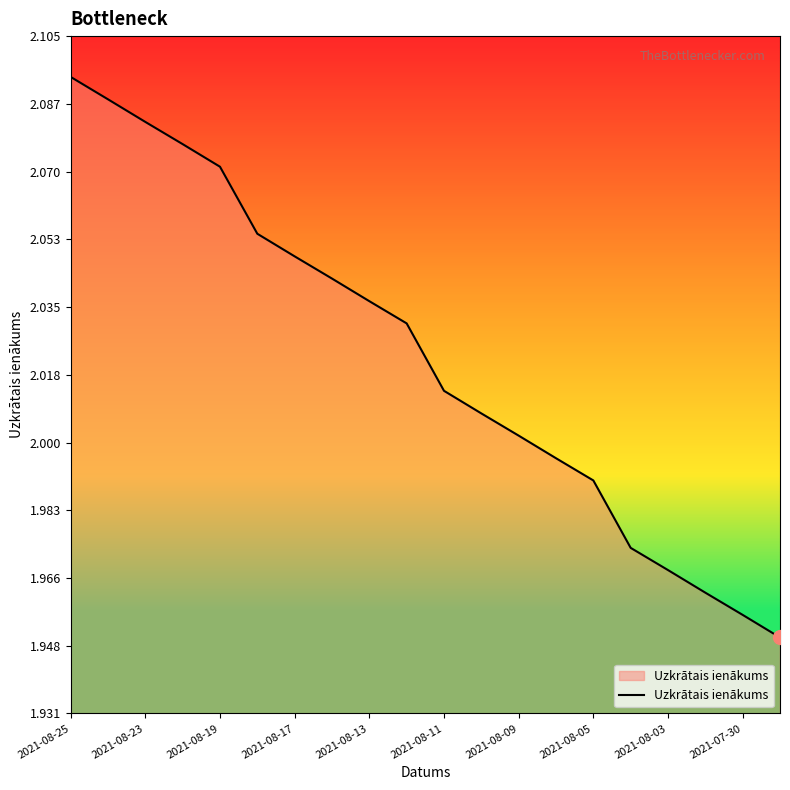

Reading left to right, extract all data points from this chart.

2.1	2.1	2.1	2.1	2.1	2.1	2.0	2.0	2.0	2.0	2.0	2.0	2.0	2.0	2.0	2.0	2.0	2.0	2.0	2.0